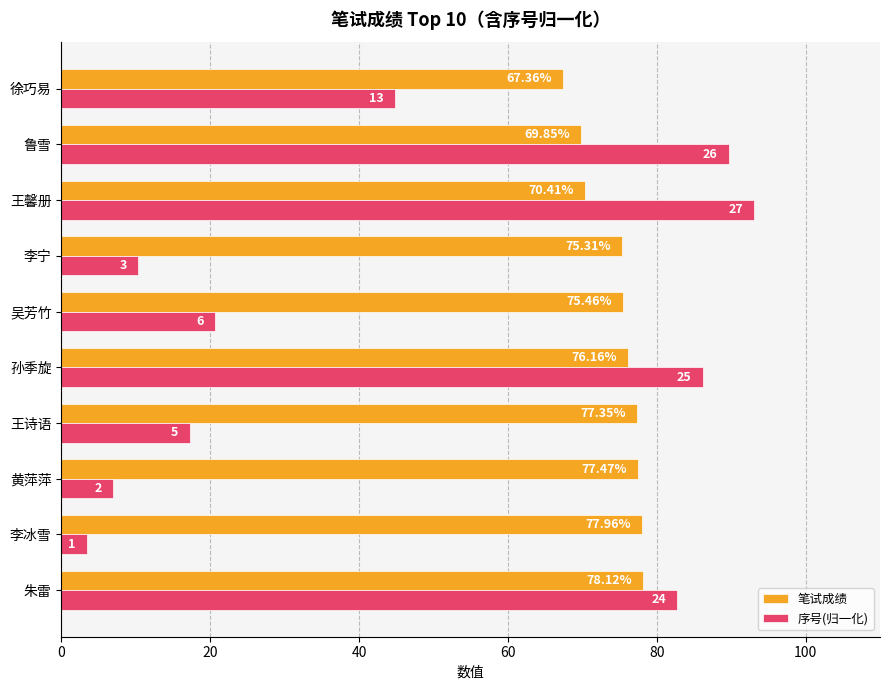

What is the lowest value of the 笔试成绩 series?

67.4